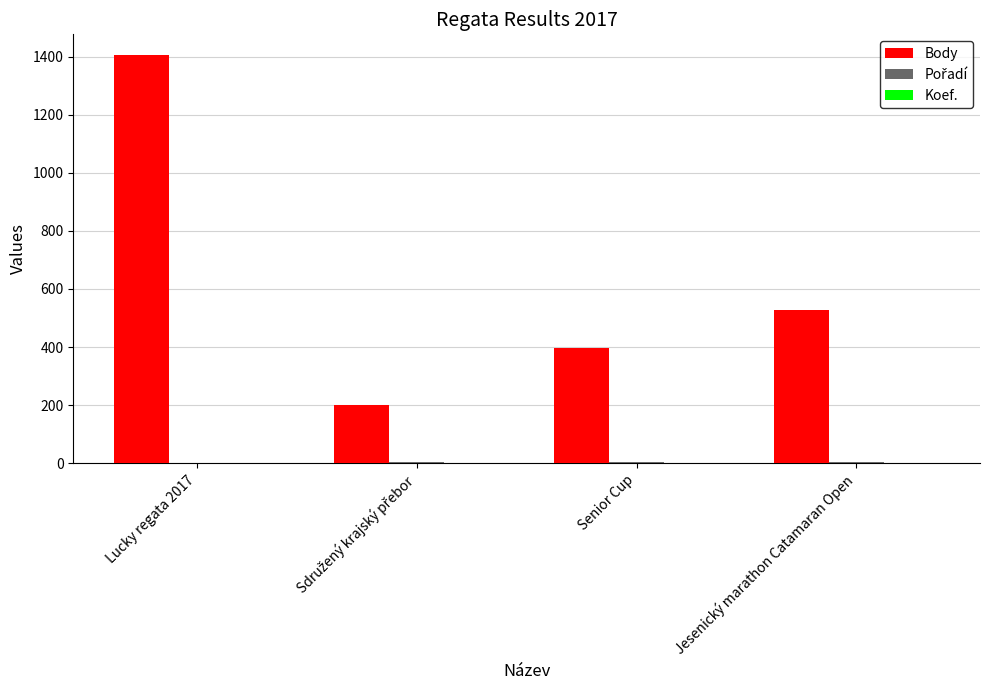

At which category is the sum across all series the highest?

Lucky regata 2017